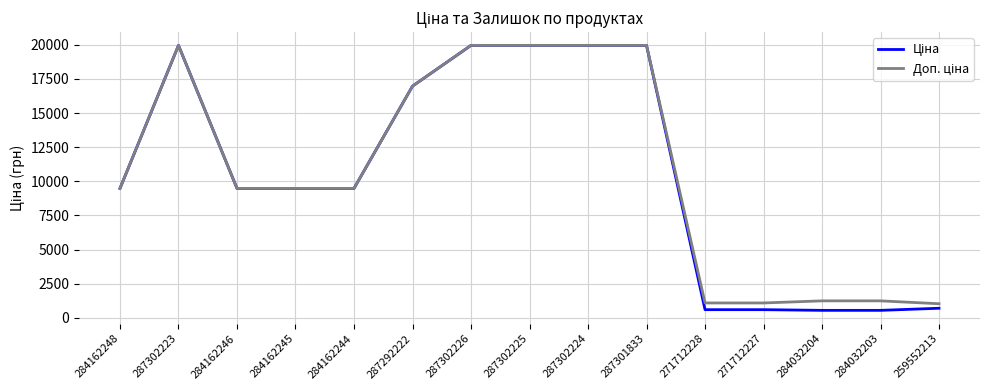

What is the maximum value shown in the chart?

19964.2